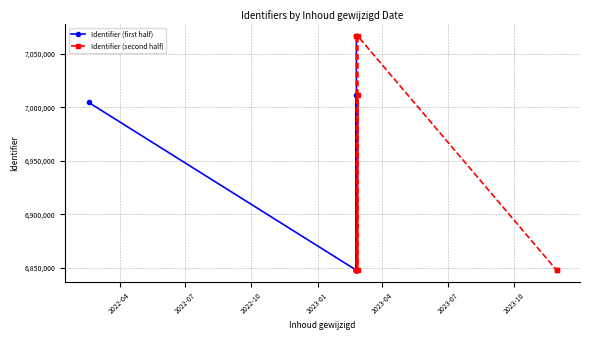

List the labels in order of value, largest first.

2023-02-24, 2023-02-24, 2023-02-26, 2023-02-26, 2023-02-24, 2022-02-17, 2023-02-24, 2023-02-24, 2023-02-24, 2023-02-26, 2023-11-29, 2023-11-29, 2023-02-24, 2023-02-24, 2023-02-24, 2023-02-24, 2023-02-24